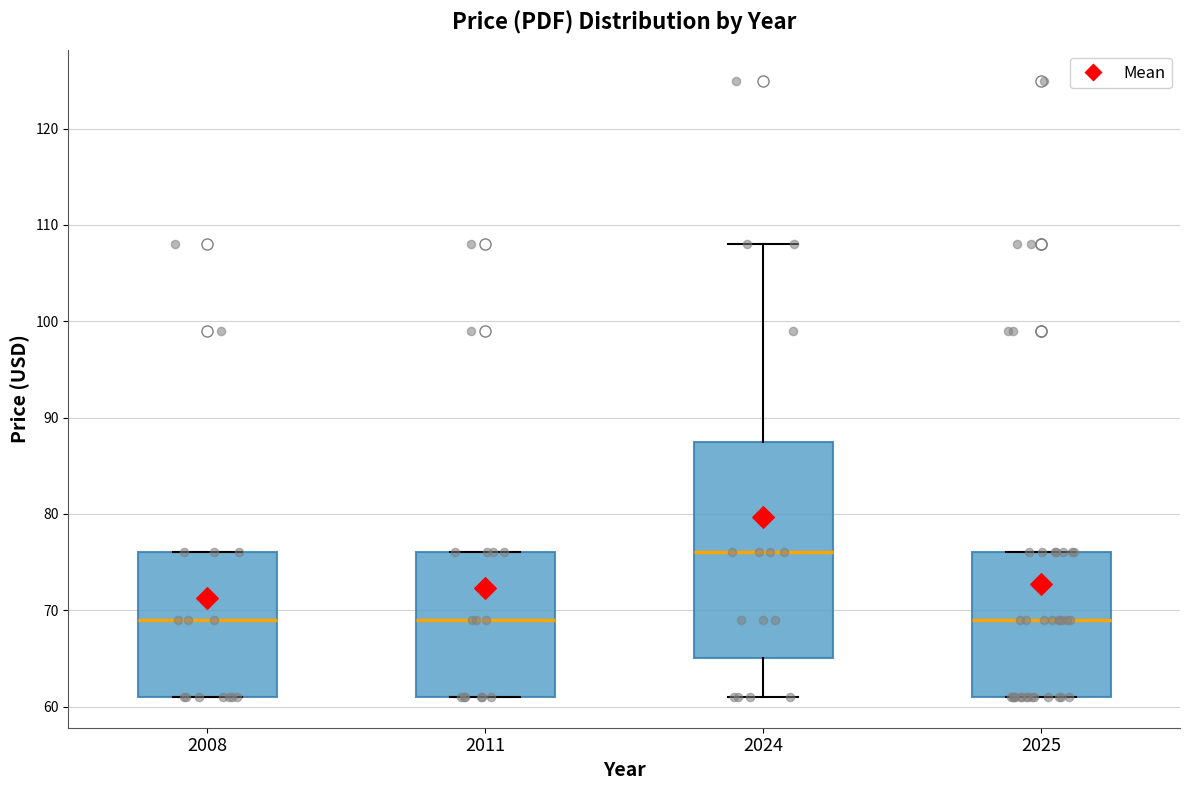

Reading left to right, transcribe this box plot: for each box, give where its median line is, the range the box spans, and where its two whiskers end, as read against the y-axis. The values are not printed on the chart, so give them approximately, as read against the axis.

2008: median 69, box 61 to 76, whiskers 61 to 76
2011: median 69, box 61 to 76, whiskers 61 to 76
2024: median 76, box 65 to 88, whiskers 61 to 108
2025: median 69, box 61 to 76, whiskers 61 to 76